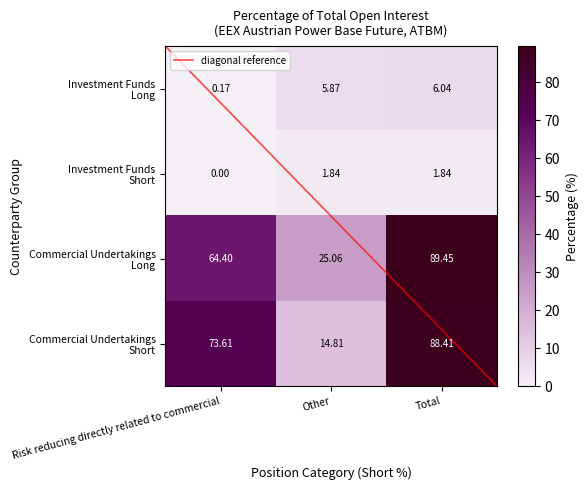

The value of Other (Long) at 1 is 42.1. True or false?

False